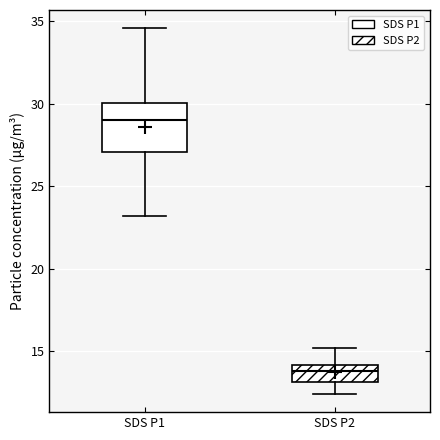

Reading left to right, transcribe this box plot: for each box, give where its median line is, the range the box spans, and where its two whiskers end, as read against the y-axis. The values are not printed on the chart, so give them approximately, as read against the axis.

SDS P1: median 29.0, box 27.0 to 30.0, whiskers 23.0 to 34.5
SDS P2: median 14.0 (inside the box), box 13.0 to 14.0, whiskers 12.5 to 15.0